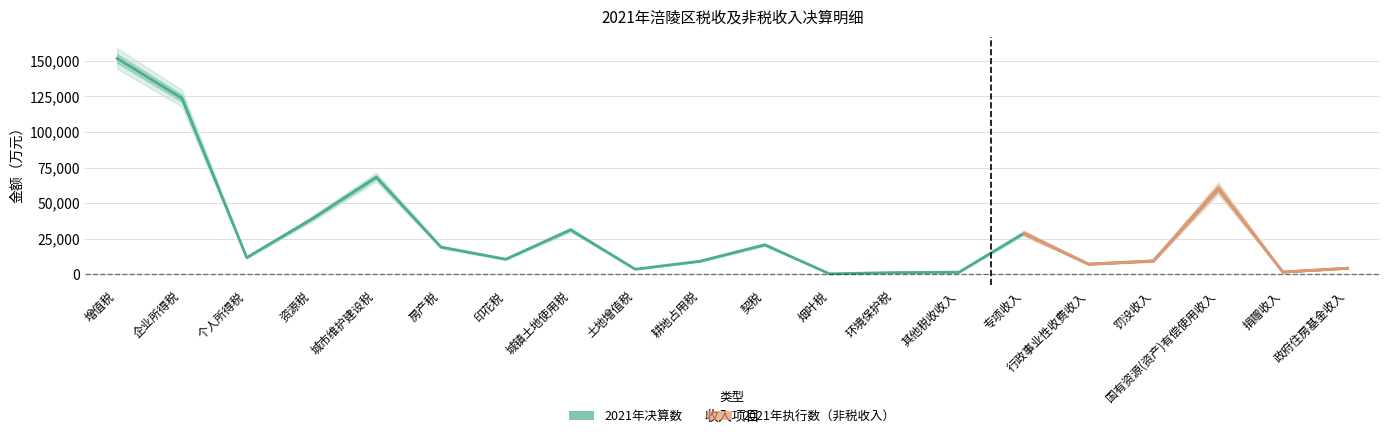

What is the difference between the values at 罚没收入 and 契税?

11370